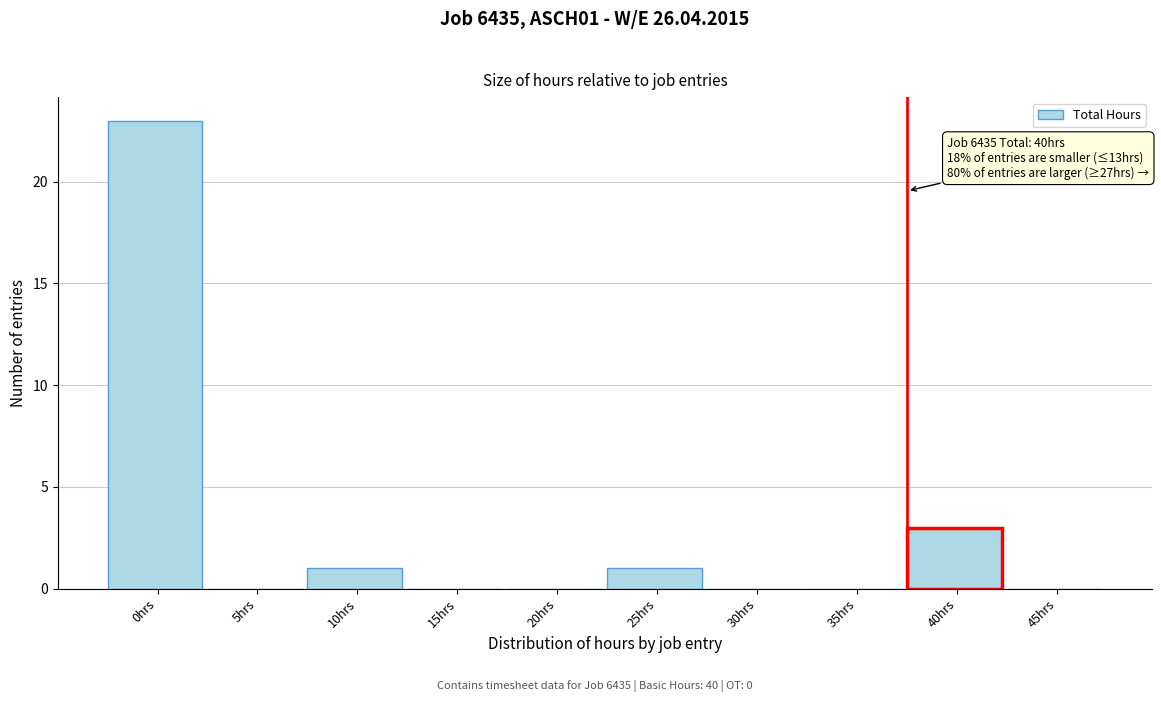

Reading left to right, extract all data points from this chart.

0hrs=23	5hrs=0	10hrs=1	15hrs=0	20hrs=0	25hrs=1	30hrs=0	35hrs=0	40hrs=3	45hrs=0